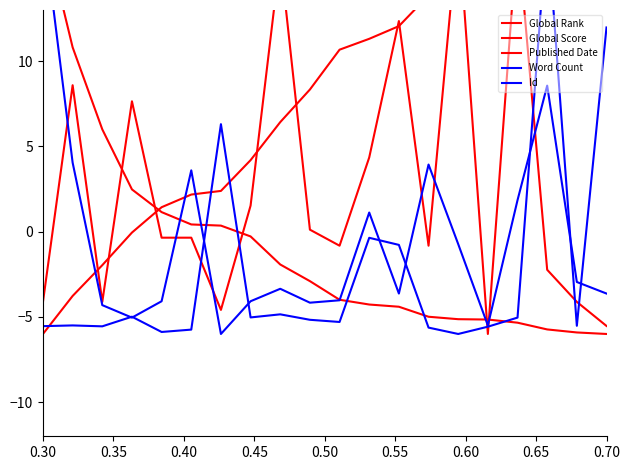

How many series are shown in this chart?

5